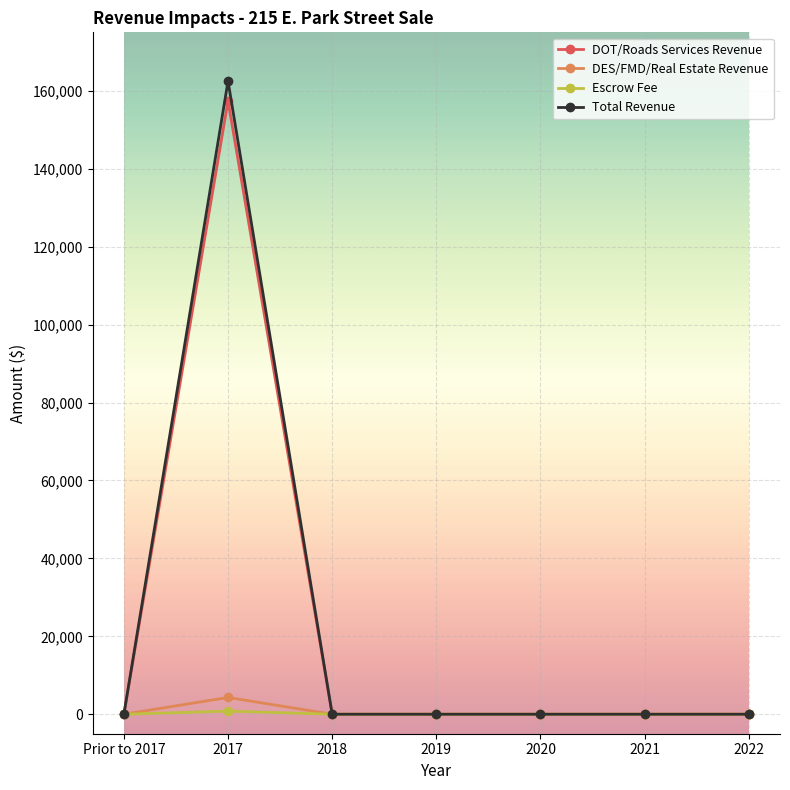

What is the label of the 3rd point from the left?

2018